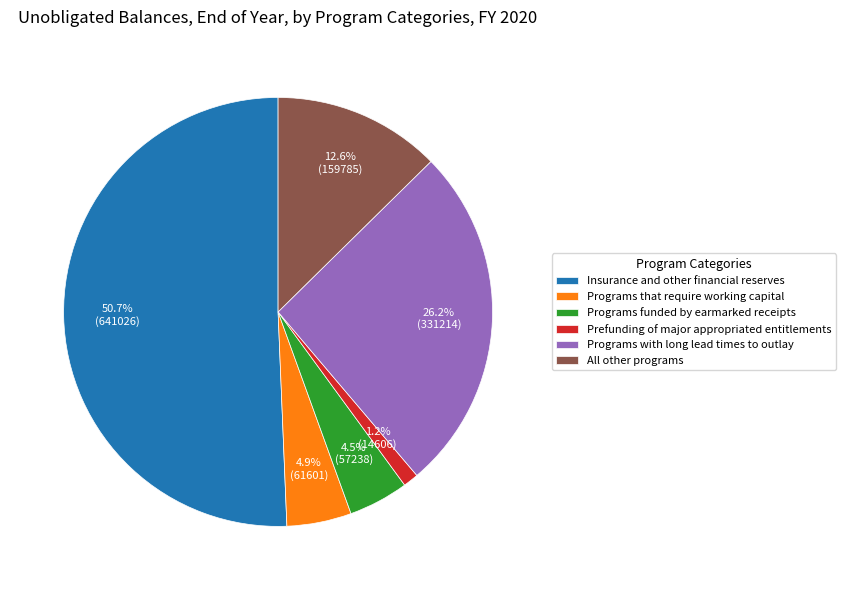

Which has a higher value, All other programs or Programs that require working capital?

All other programs